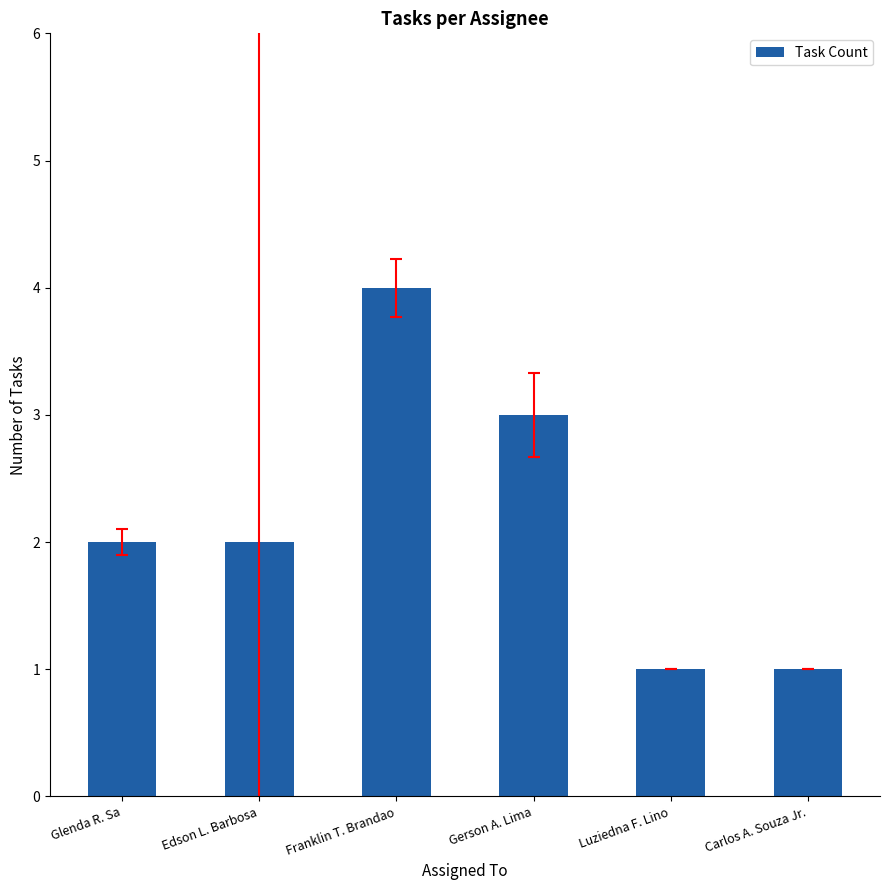

What is the label of the 2nd bar from the left?

Edson L. Barbosa